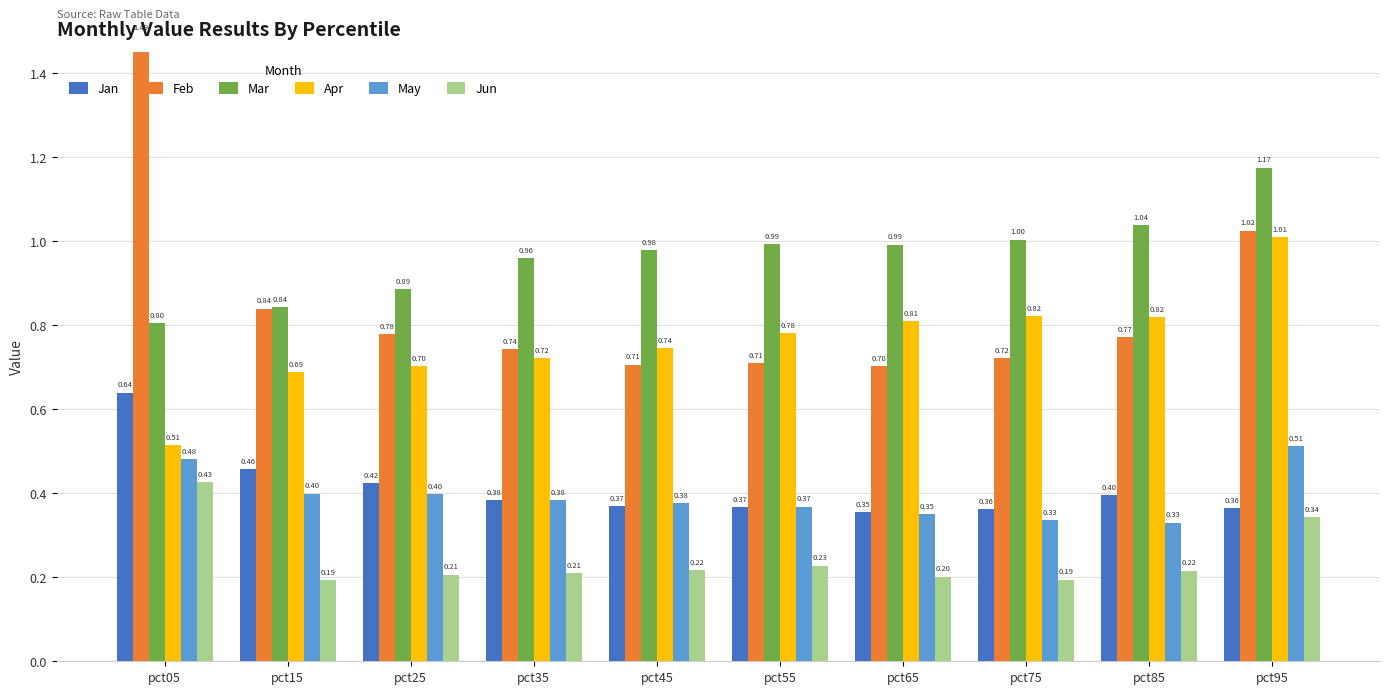

What is the difference between the highest and lowest values at pct95?

0.8